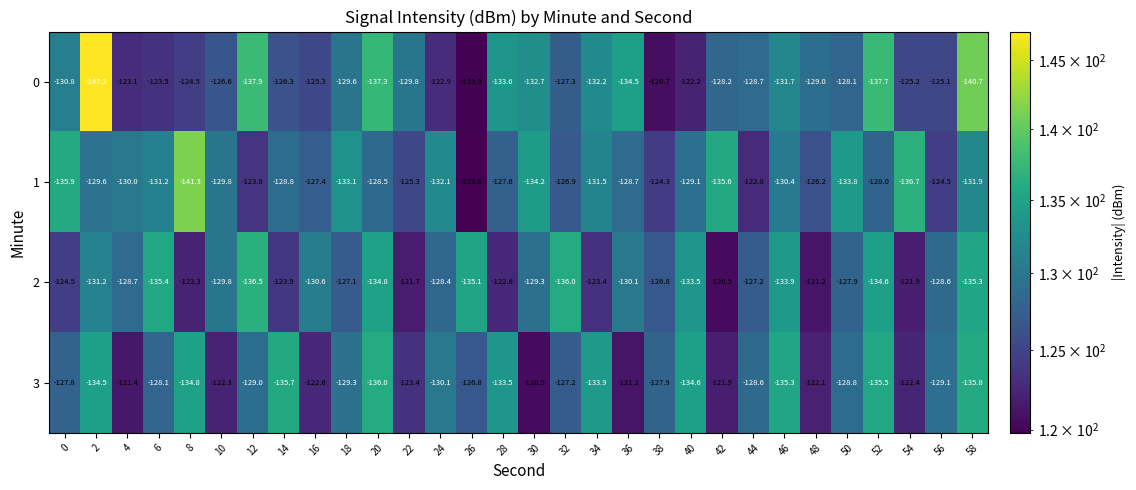

What is the sum of all 1 values?

-3888.6